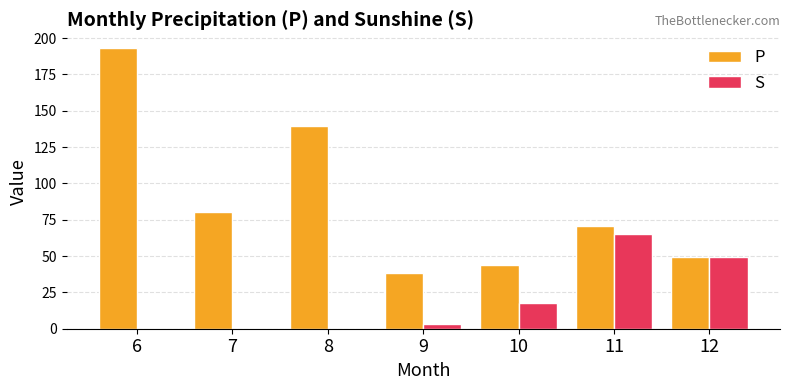

Between 6 and 10, which series saw the biggest shift?

P